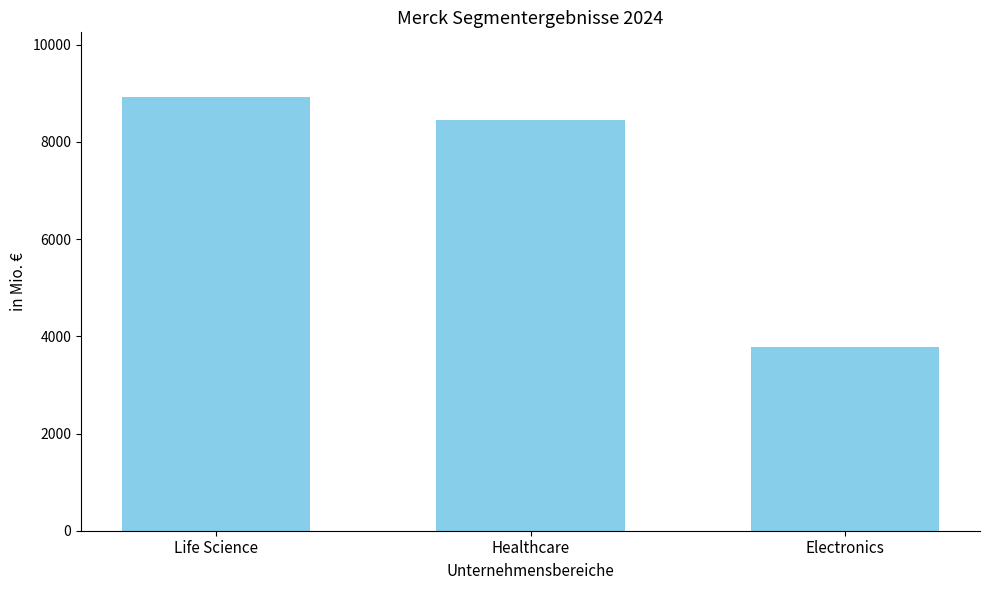

What is the label of the 2nd bar from the right?

Healthcare